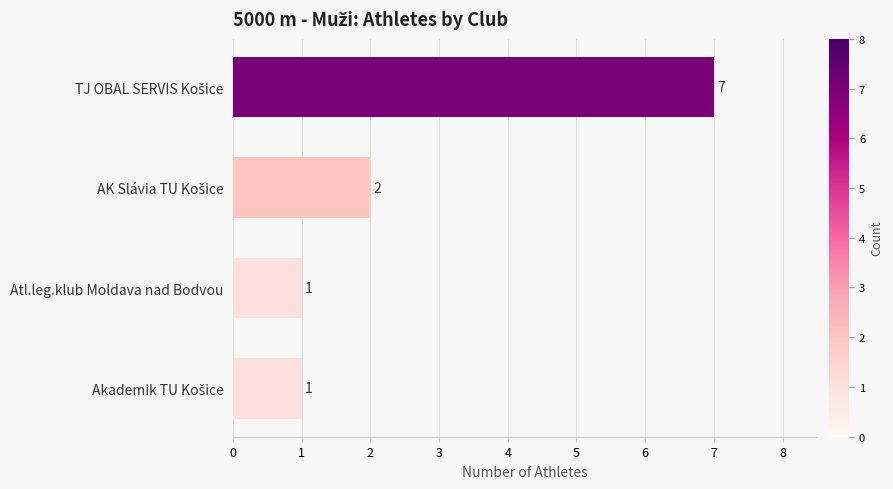

Reading bottom to top, list all the values displayed in this chart.

1	1	2	7